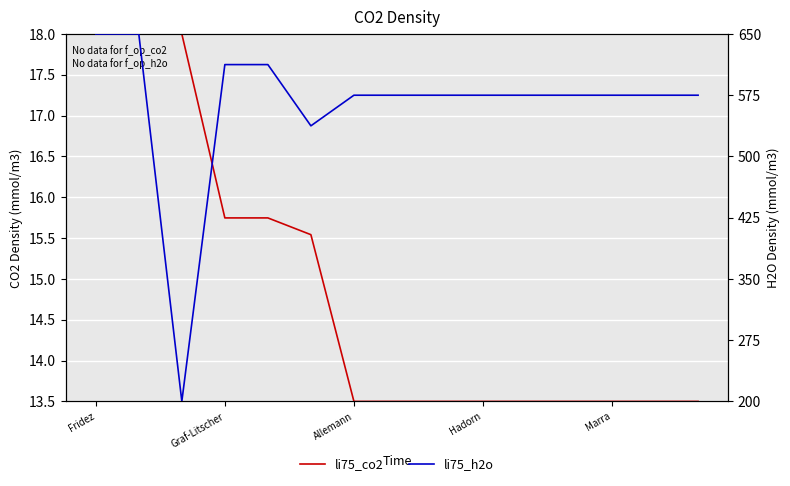

Rank the series at Marra from highest to lowest value.

li75_h2o, li75_co2